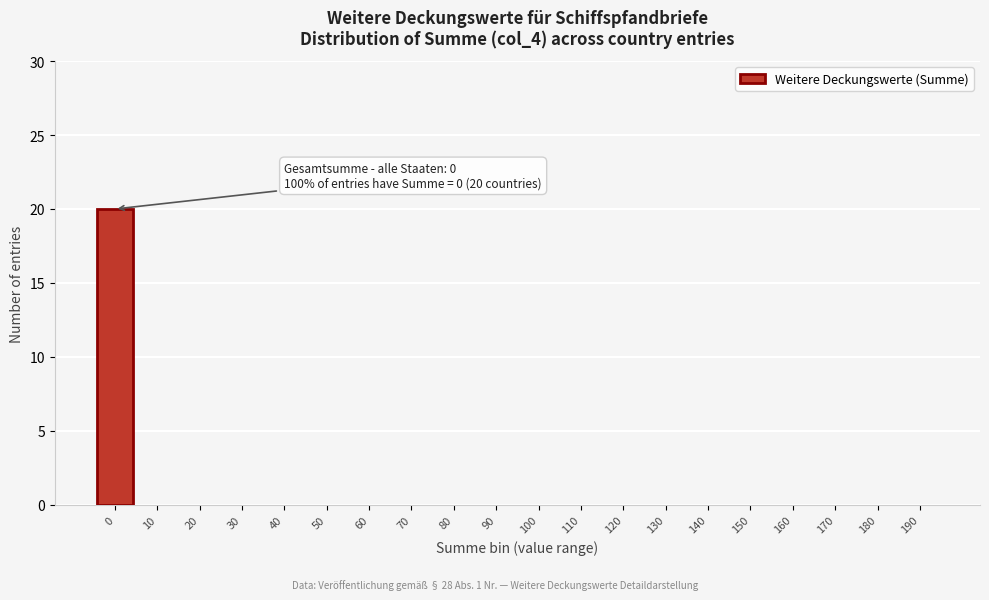

Reading right to left, what are all the values shown in this chart?

190=0	180=0	170=0	160=0	150=0	140=0	130=0	120=0	110=0	100=0	90=0	80=0	70=0	60=0	50=0	40=0	30=0	20=0	10=0	0=20